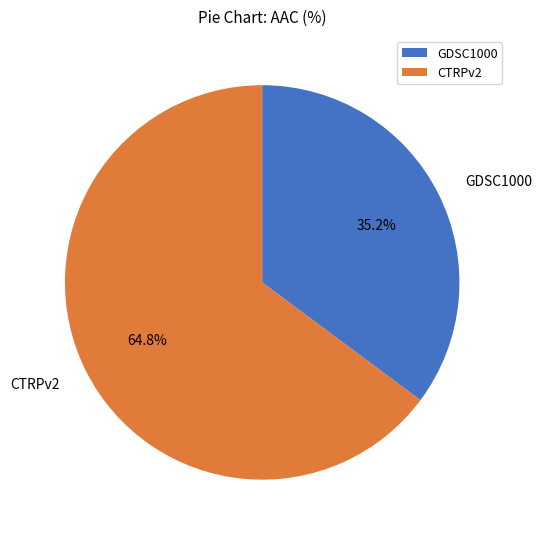

How many slices are in this pie chart?

2